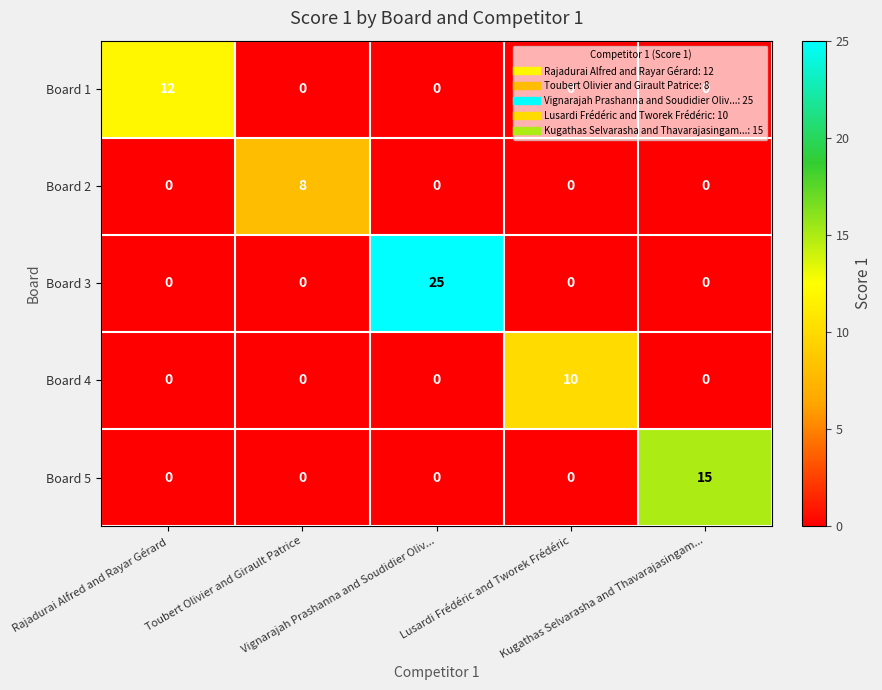

How many positive values does the Board 5 series have?

1